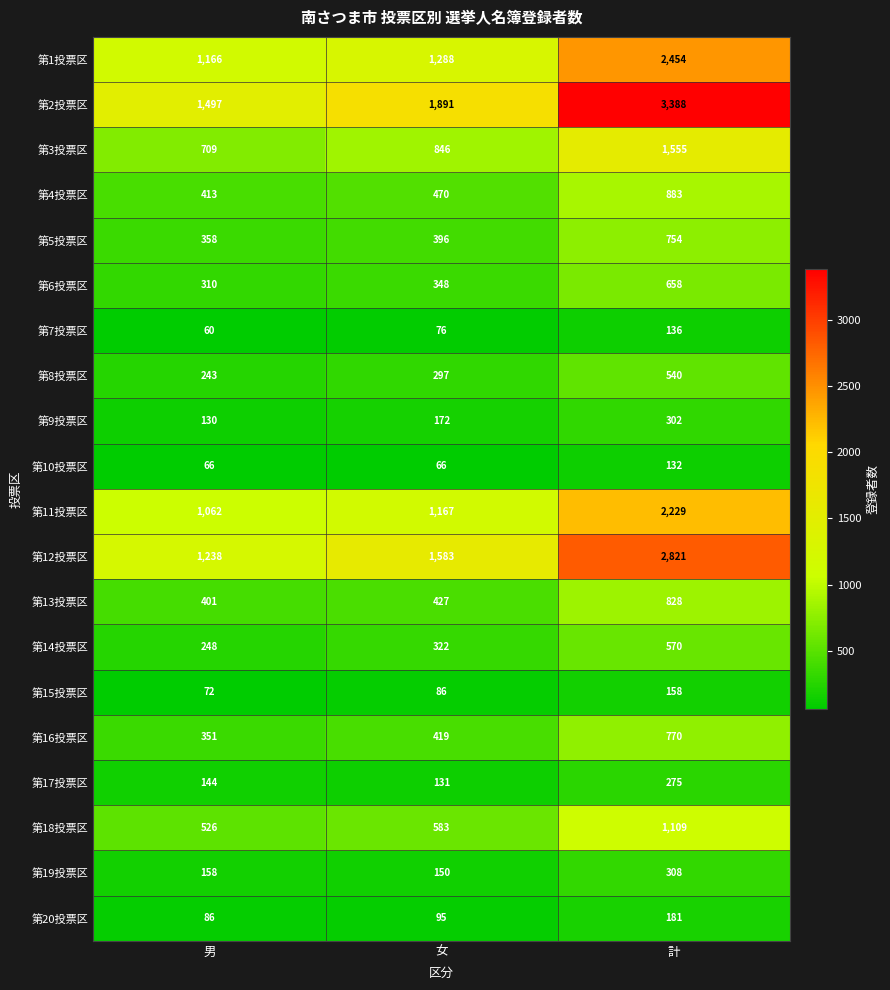

Is it true that 第11投票区 equals 2229 at 計?

True